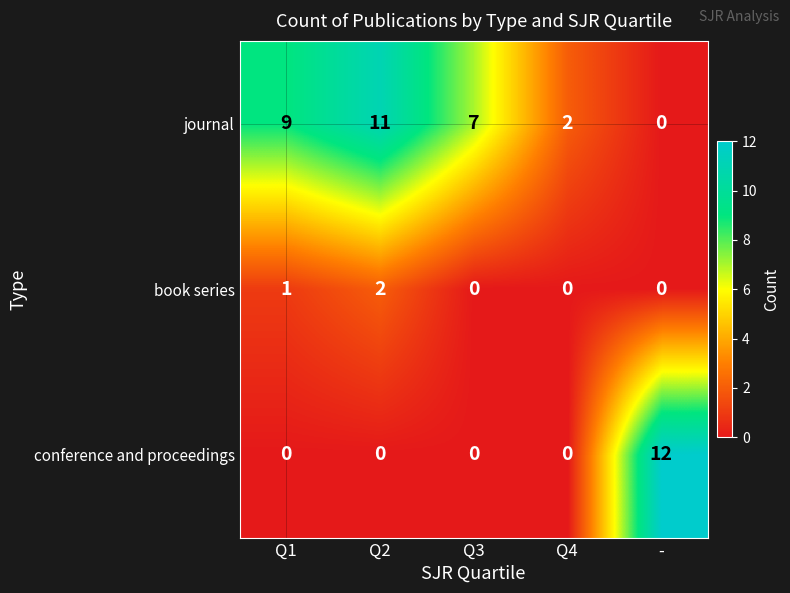

Reading right to left, what are all the values shown in this chart?

journal: 0	2	7	11	9
book series: 0	0	0	2	1
conference and proceedings: 12	0	0	0	0